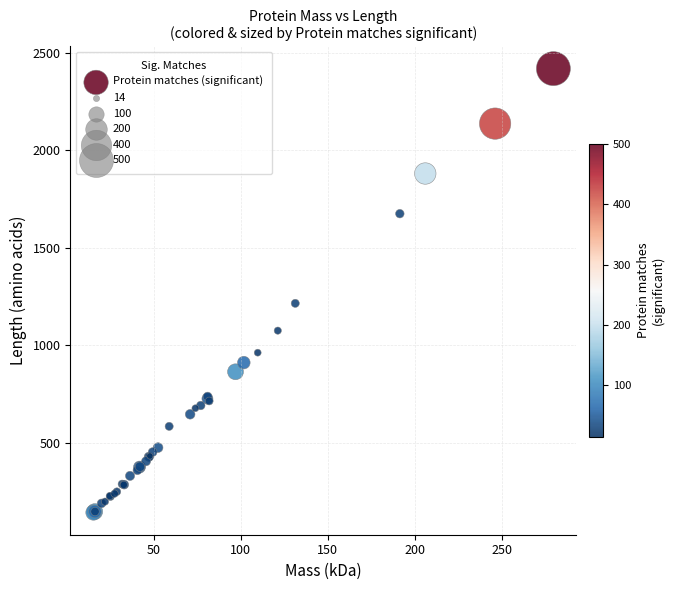

What Y value in the scatter plot is closest to 1280?

1215